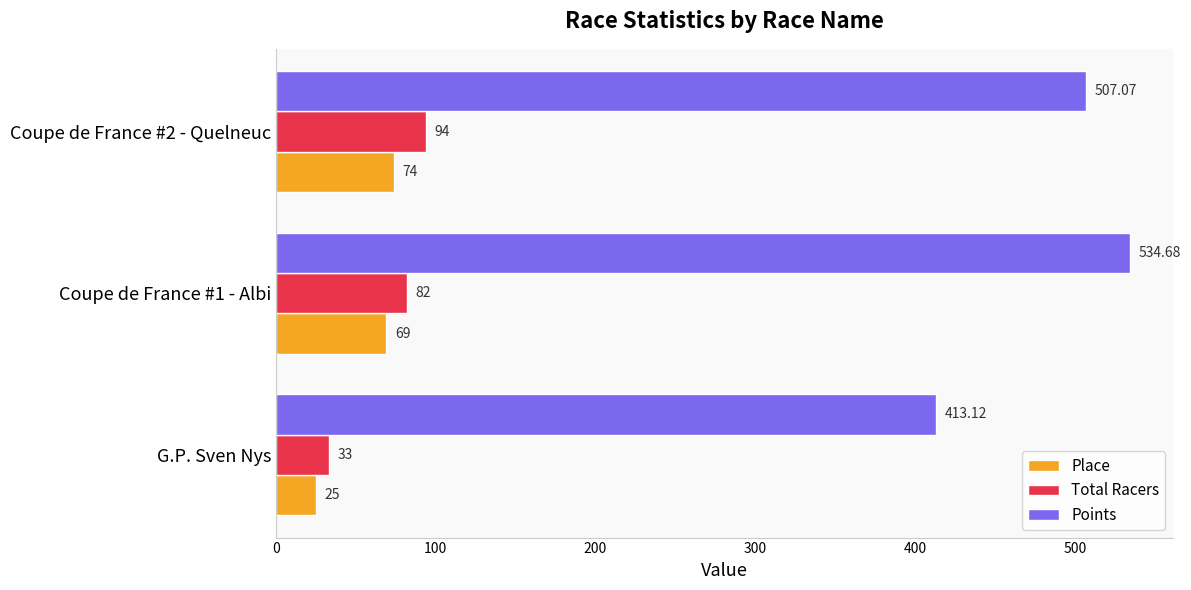

List the labels in order of Points value, largest first.

Coupe de France #1 - Albi, Coupe de France #2 - Quelneuc, G.P. Sven Nys